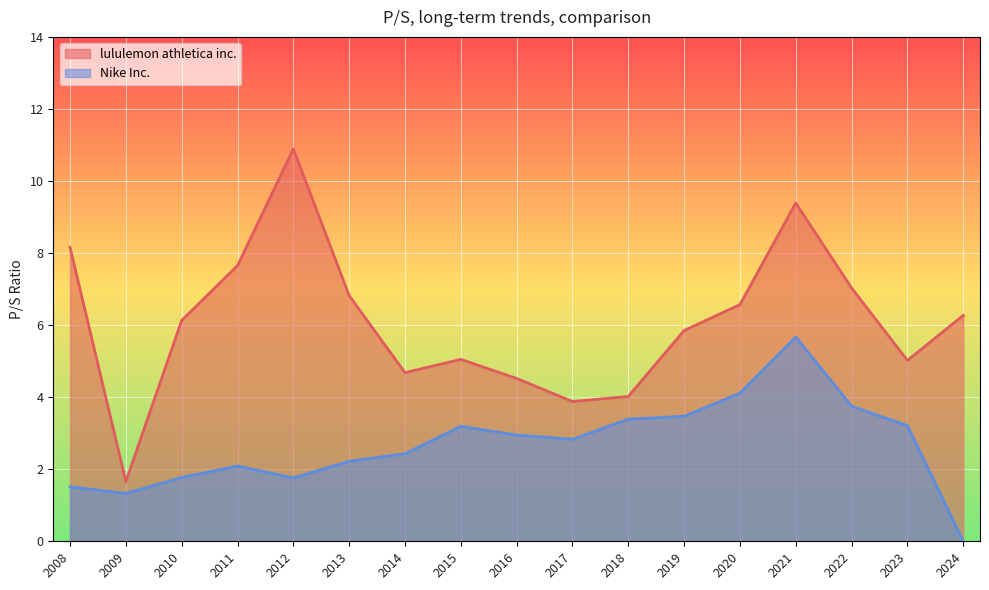

Is it true that Nike Inc. equals 0.9 at 2014?

False